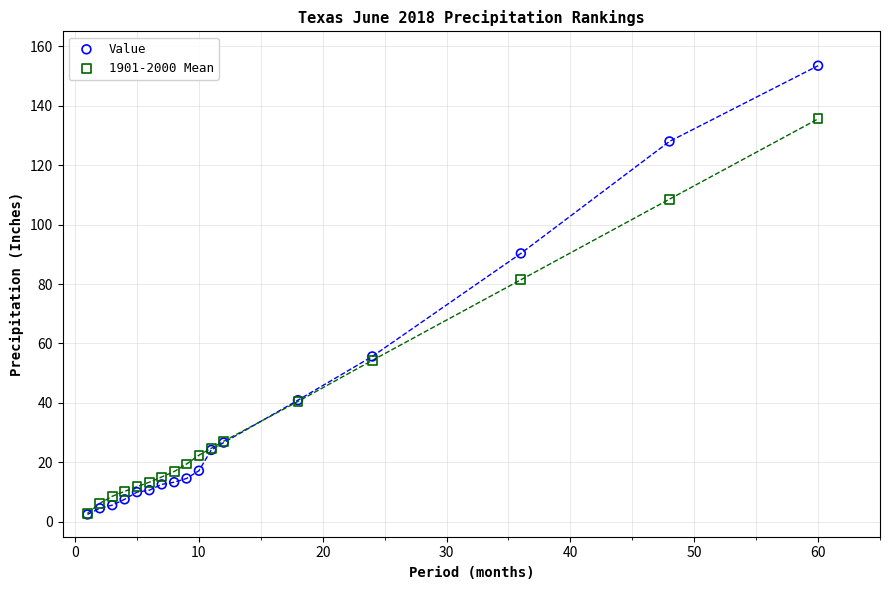

Across all series, what Y value is closest to 77?

81.4